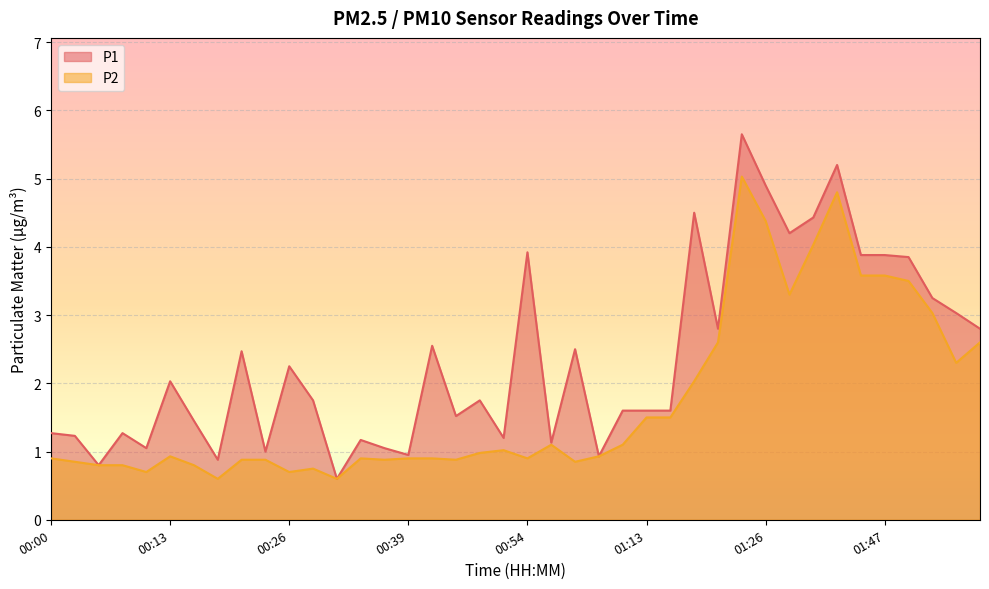

How many interior local valleys does the P2 series have?

10